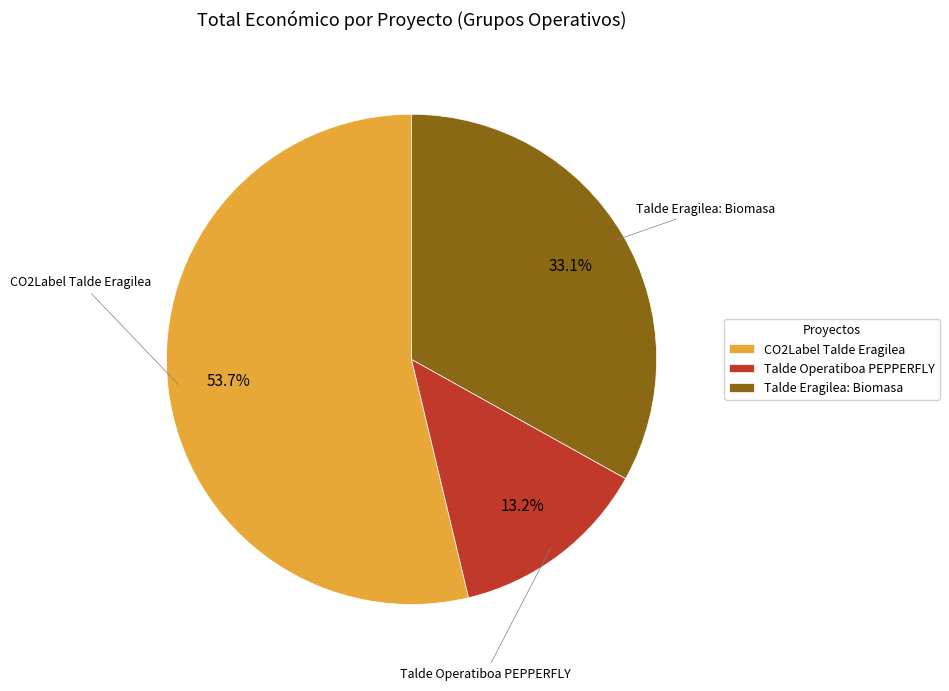

Is it true that Talde Operatiboa PEPPERFLY is 22% of the pie?

False